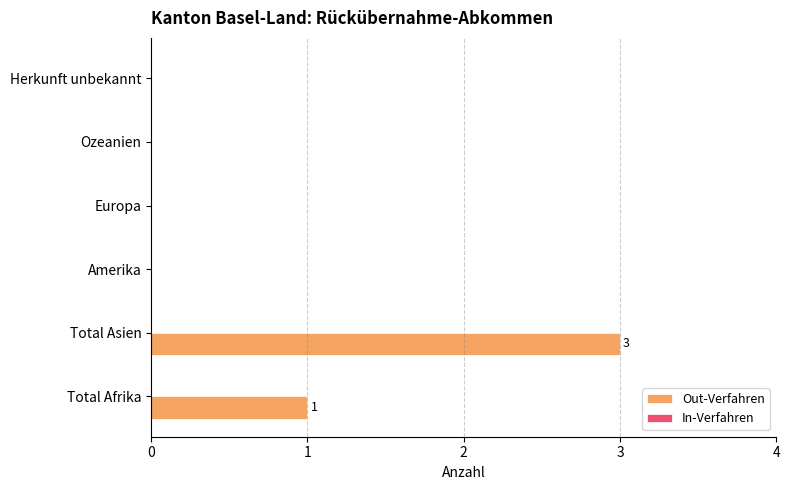

What is the sum of the values at Total Asien and Total Afrika?

4